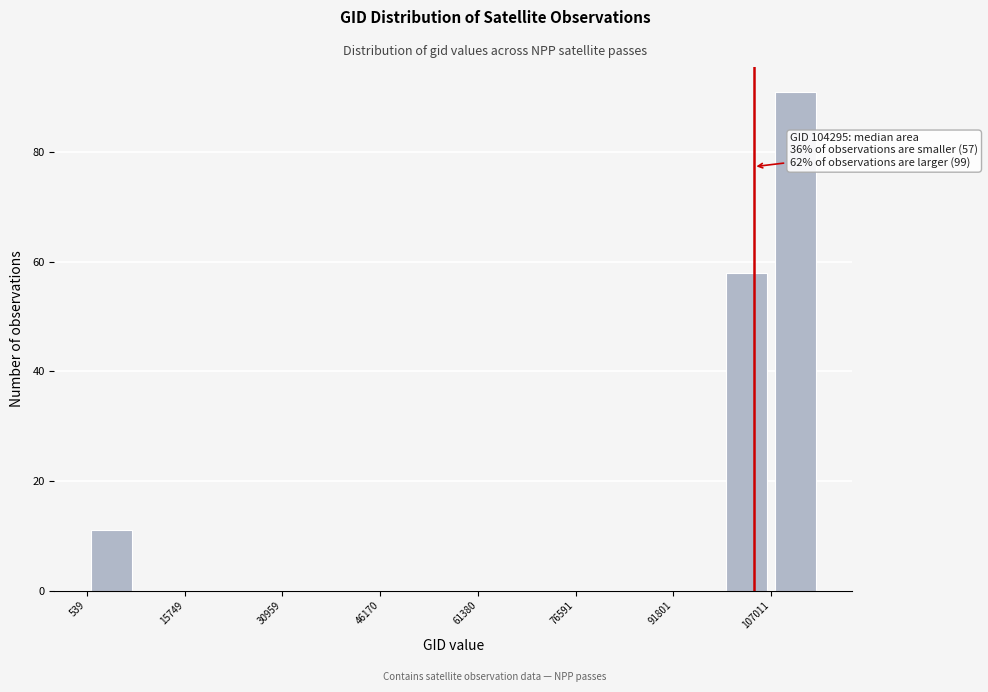

Around what value on the x-axis is the tallest bar? Give the approximate position of its centre, as read against the axis.

110000